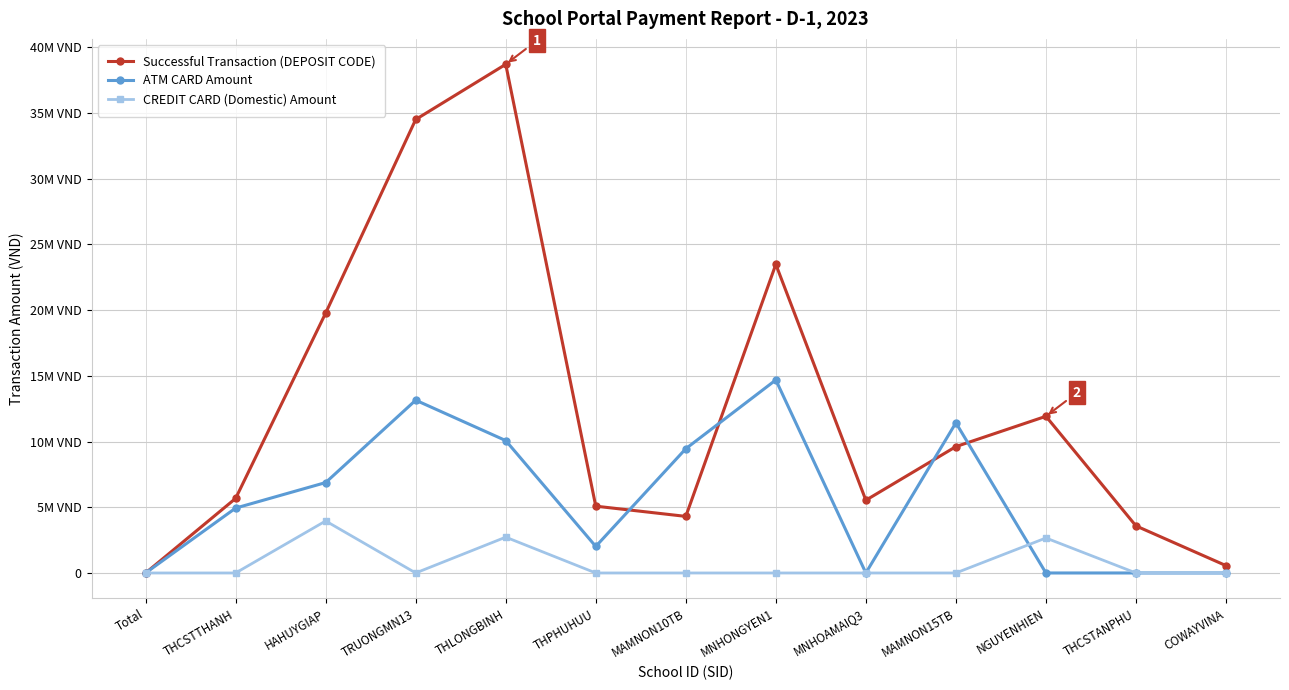

What is the value of the ATM CARD Amount point at the 2nd from the left?

4938100